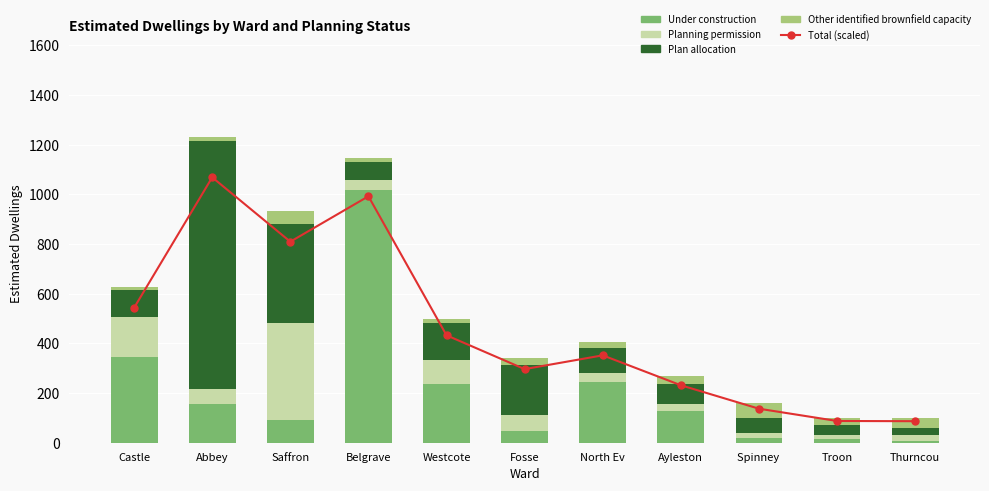

What is the label of the 8th bar from the right?

Belgrave